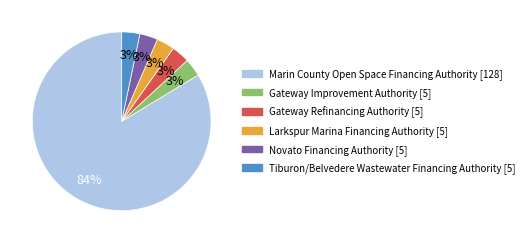

To the nearest percent, what is the average slice percentage?

17%